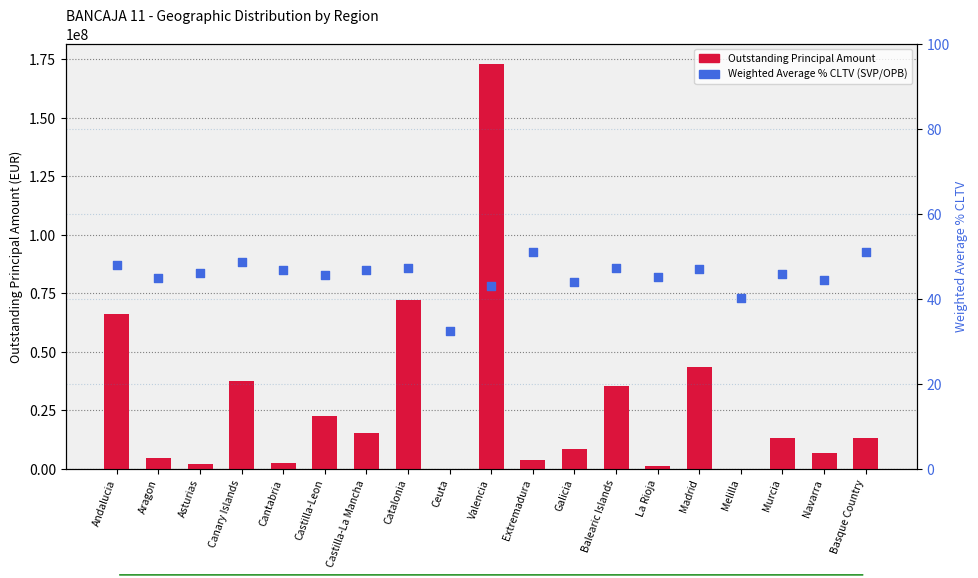

Which series contains the lowest Y value?

Weighted Average % CLTV (SVP/OPB)